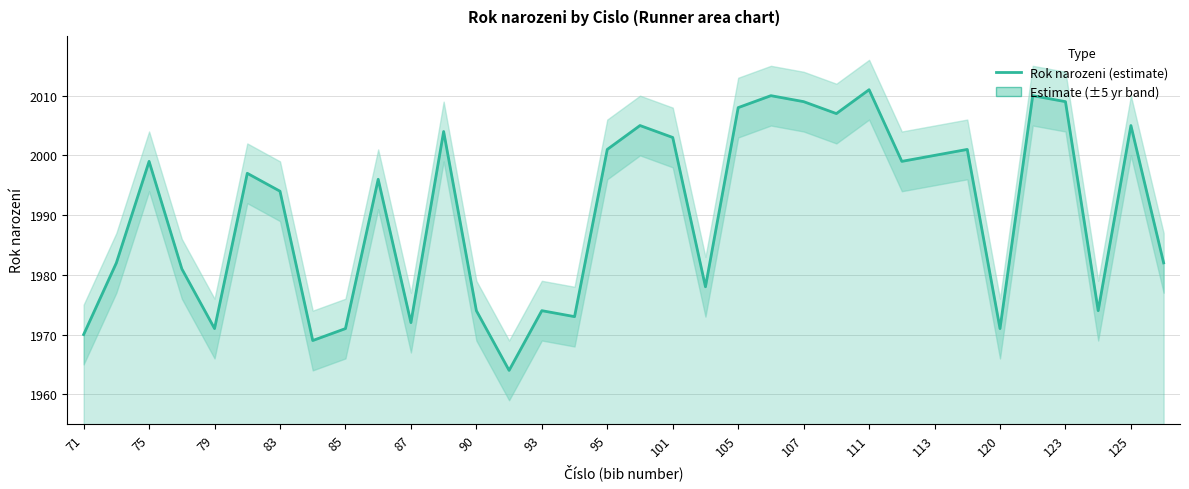

How many values are below 1997?

17